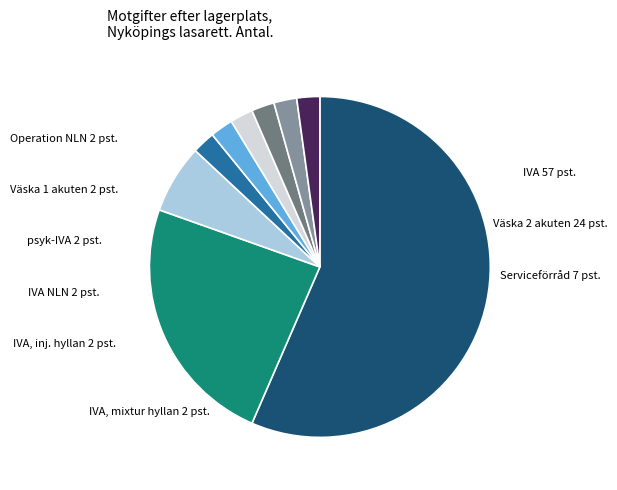

Which slice is the largest?

IVA